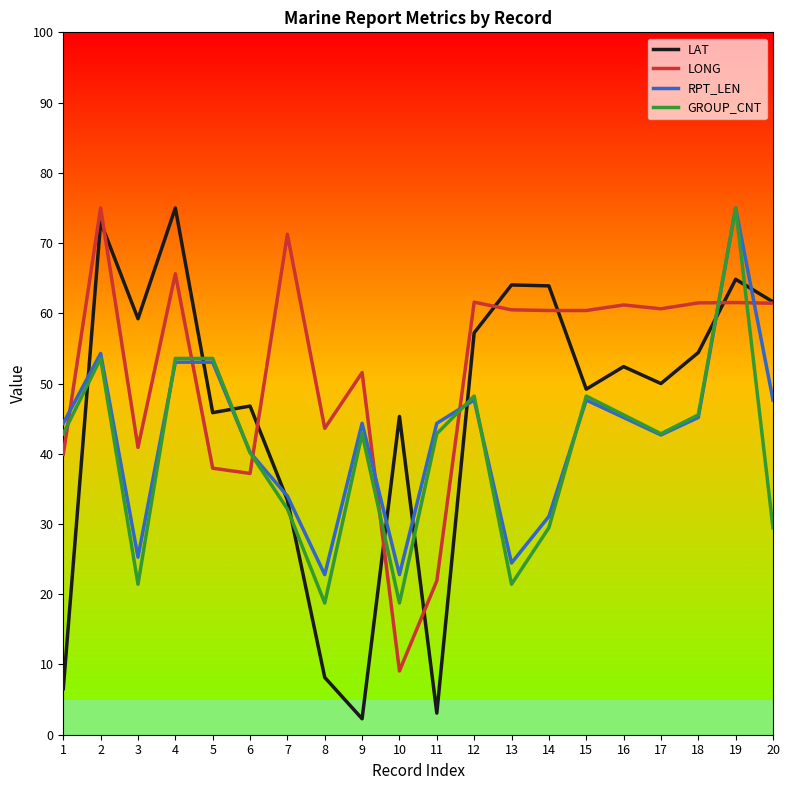

Where do LAT and LONG first cross each other?

2 and 3